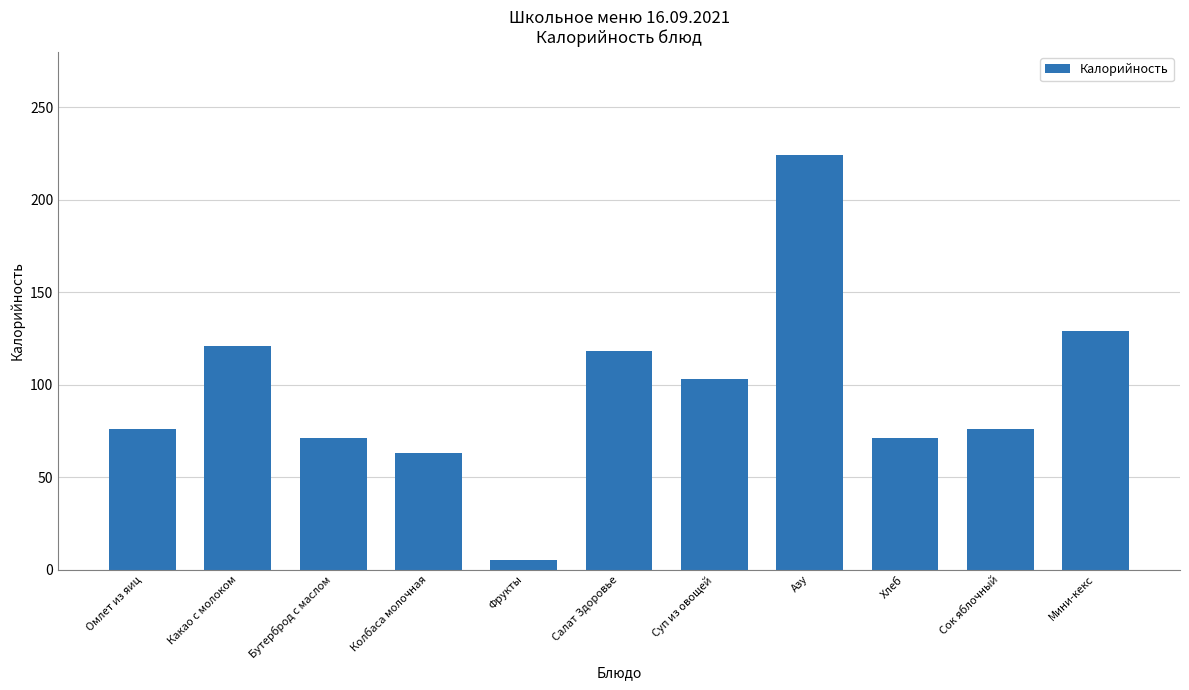

Where does the data first go above 76?

Омлет из яиц